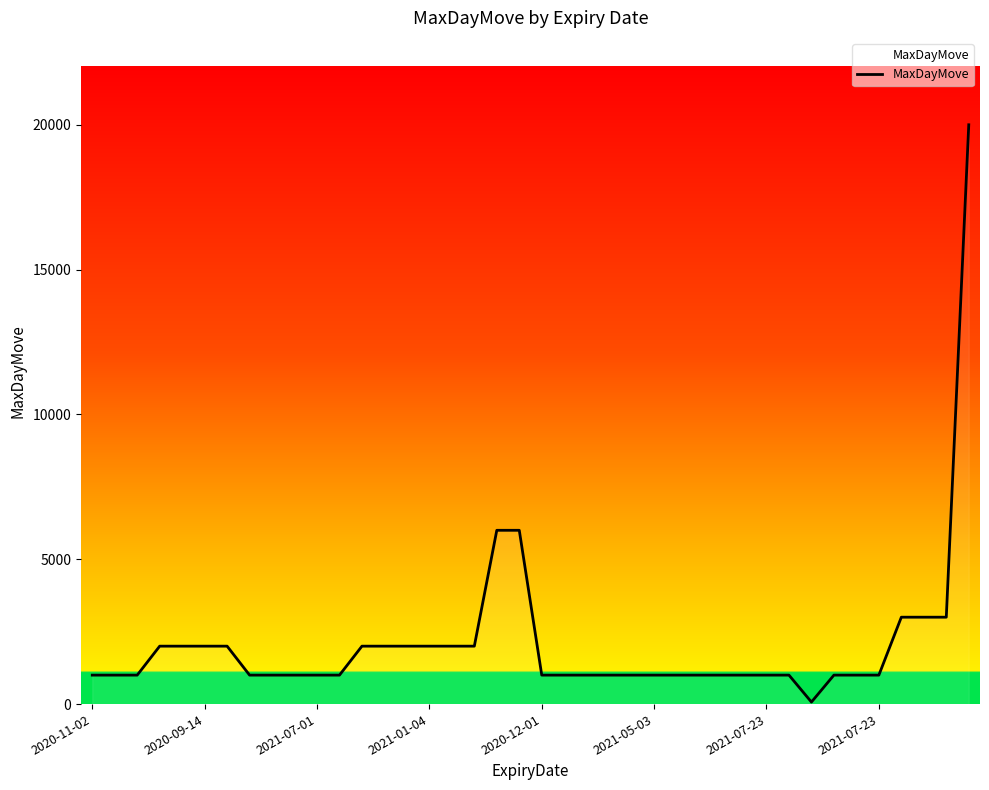

What is the greatest value displayed?

20000